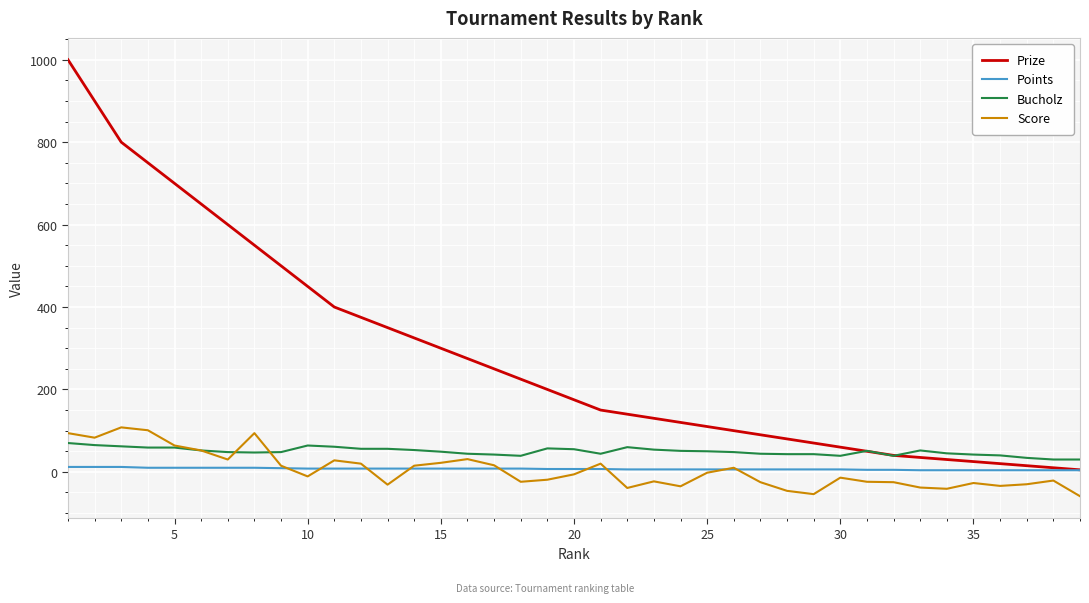

What are all the series names shown in the legend?

Prize, Points, Bucholz, Score